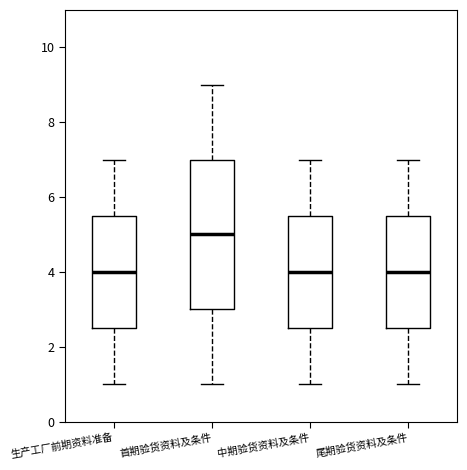

Which box has the highest median line?

首期验货资料及条件